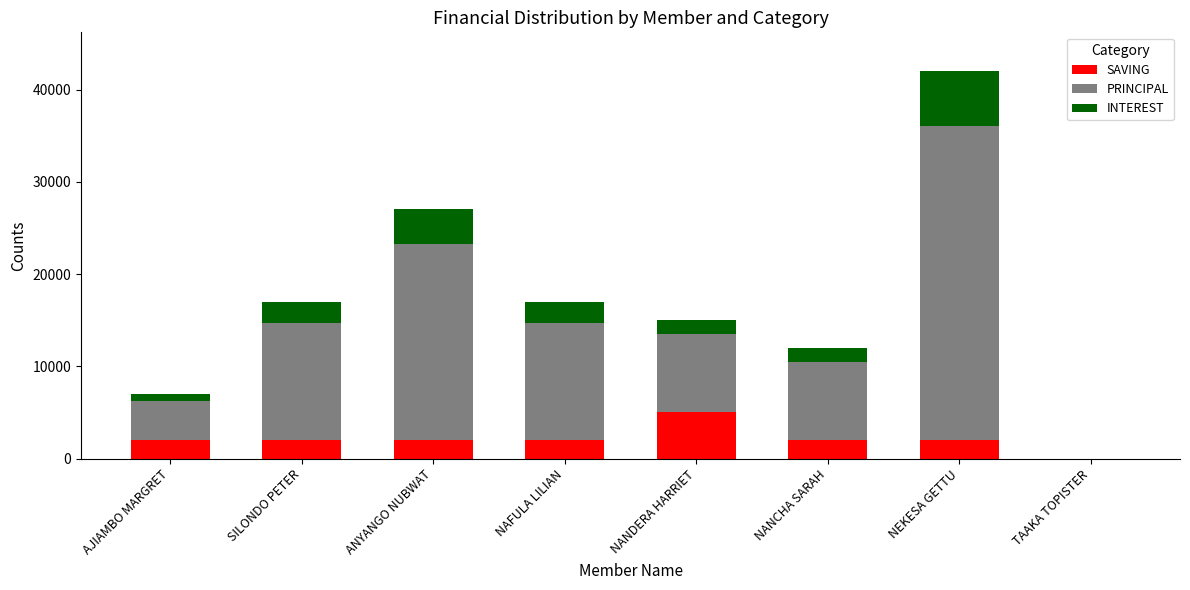

Count the number of data series in this chart.

3